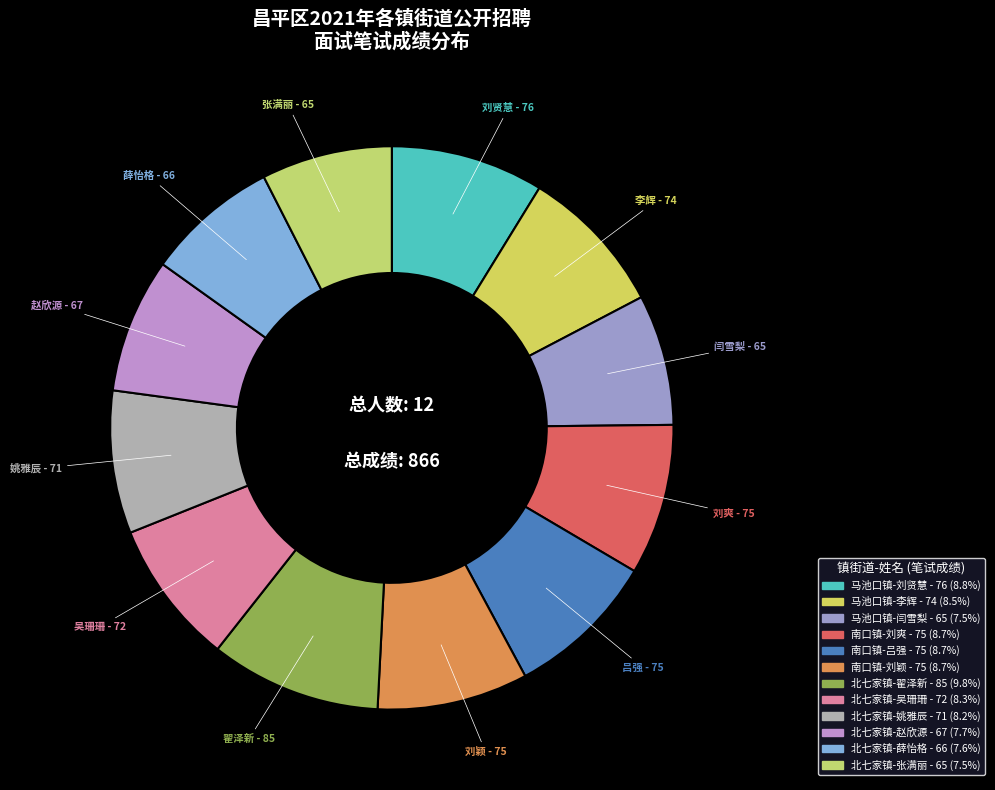

Count the number of slices in the pie.

12